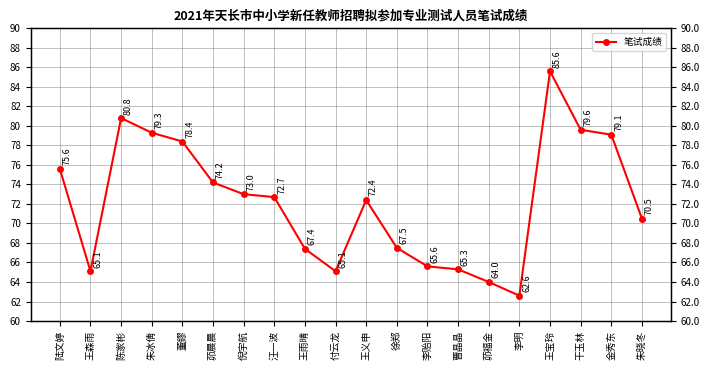

Reading left to right, transcribe all the data shown in this chart.

75.6	65.1	80.8	79.3	78.4	74.2	73.0	72.7	67.4	65.1	72.4	67.5	65.6	65.3	64.0	62.6	85.6	79.6	79.1	70.5